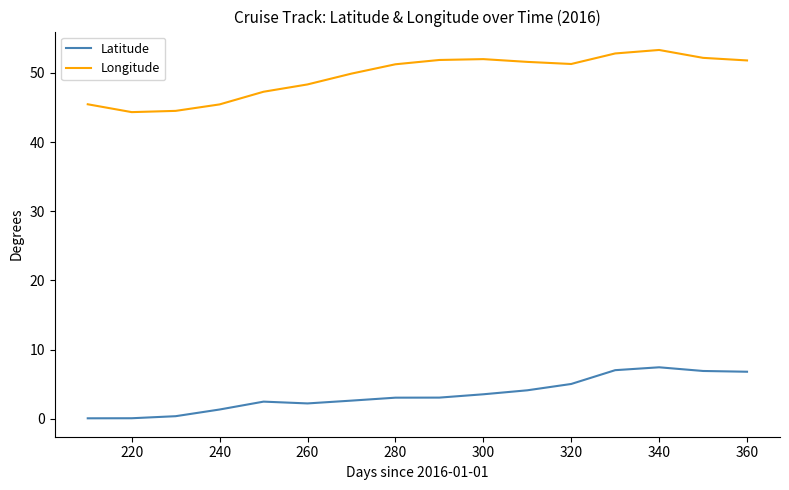

At how many categories does at least one series exceed 18?

16